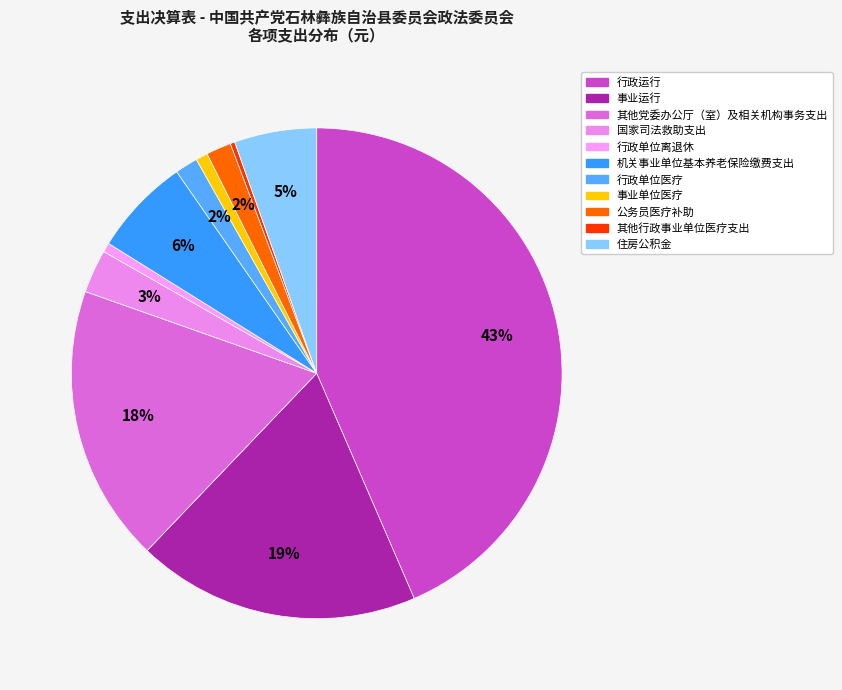

Count the number of slices in the pie.

11